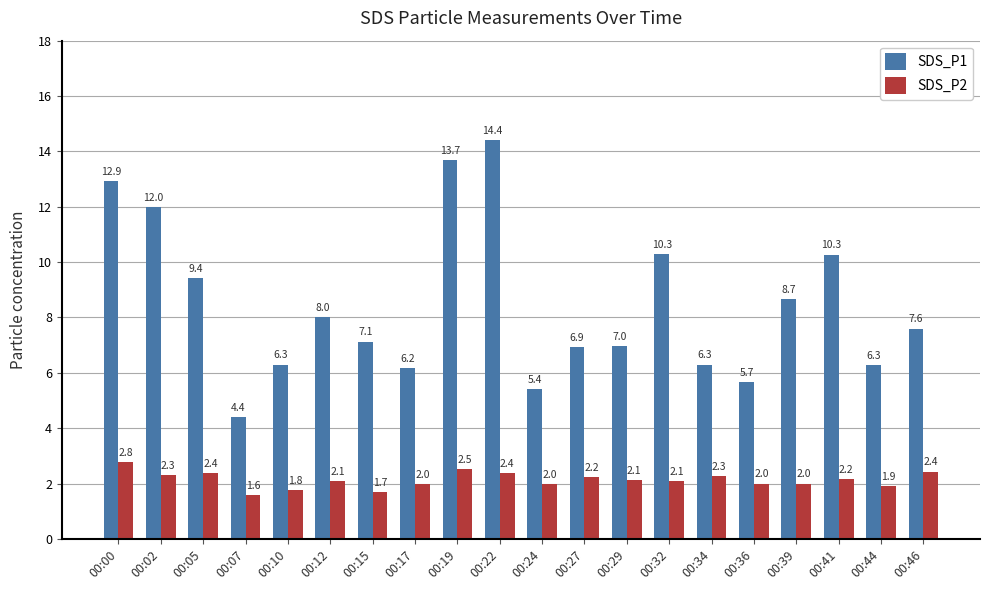

How many groups of bars are there?

20